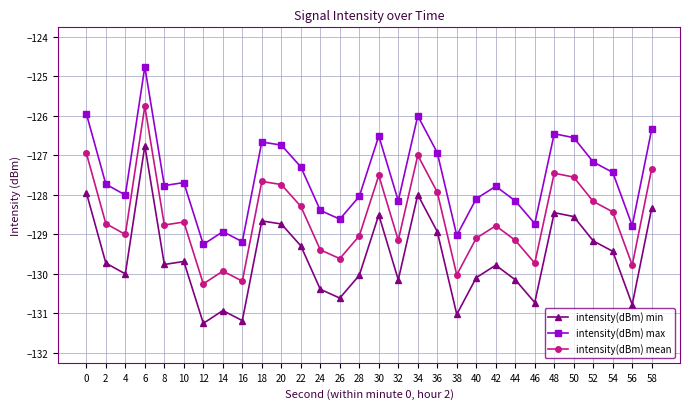

At which category is the sum across all series the highest?

6